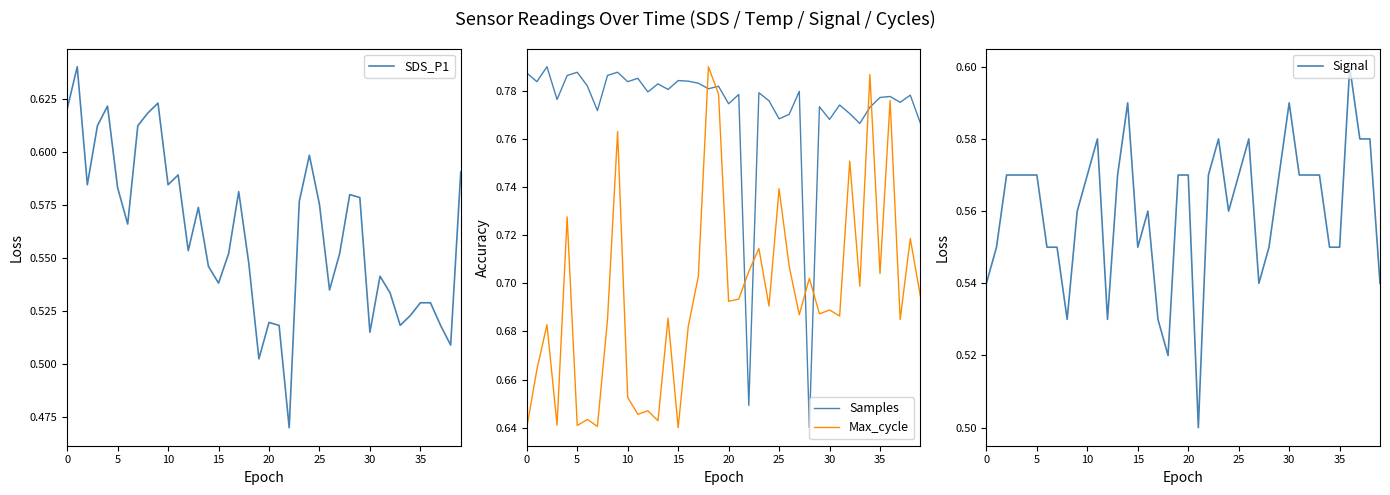

True or false: Max_cycle and Samples cross at least once.

True